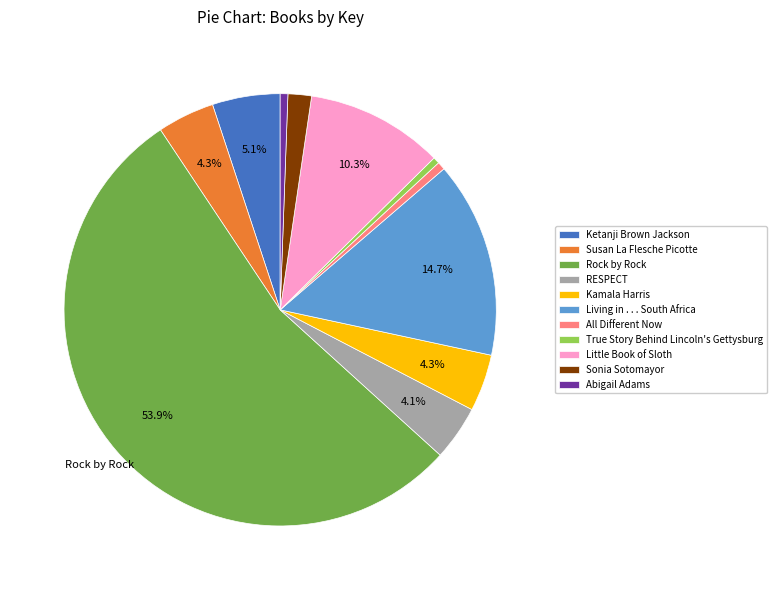

How many slices are in this pie chart?

11